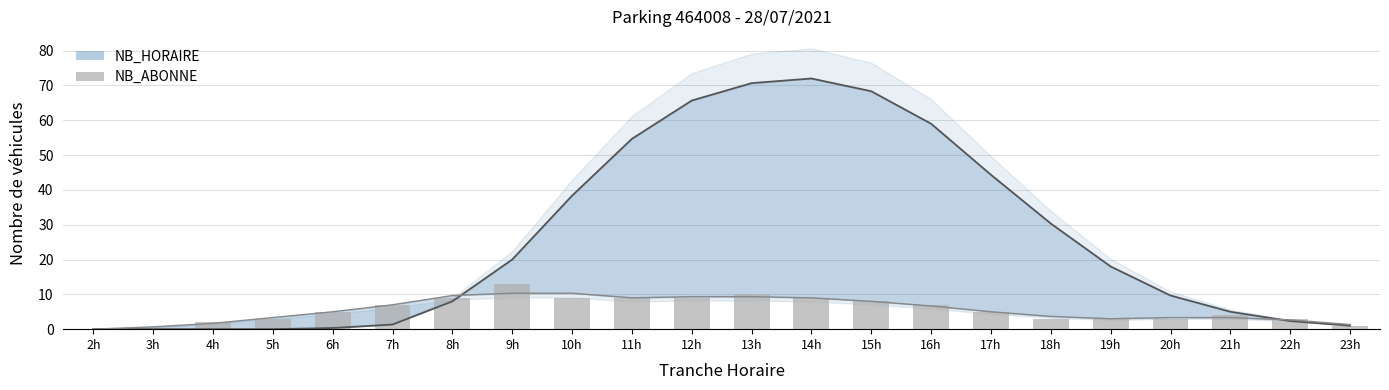

The chart shows a value of 3 at 5h. True or false?

True